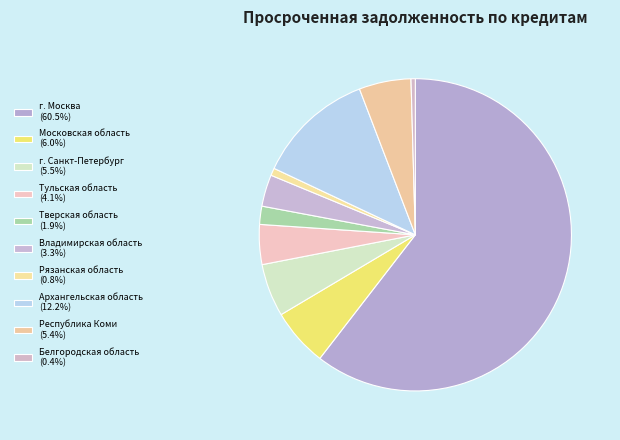

To the nearest percent, what is the combined percentage of Тверская область and Рязанская область?

3%